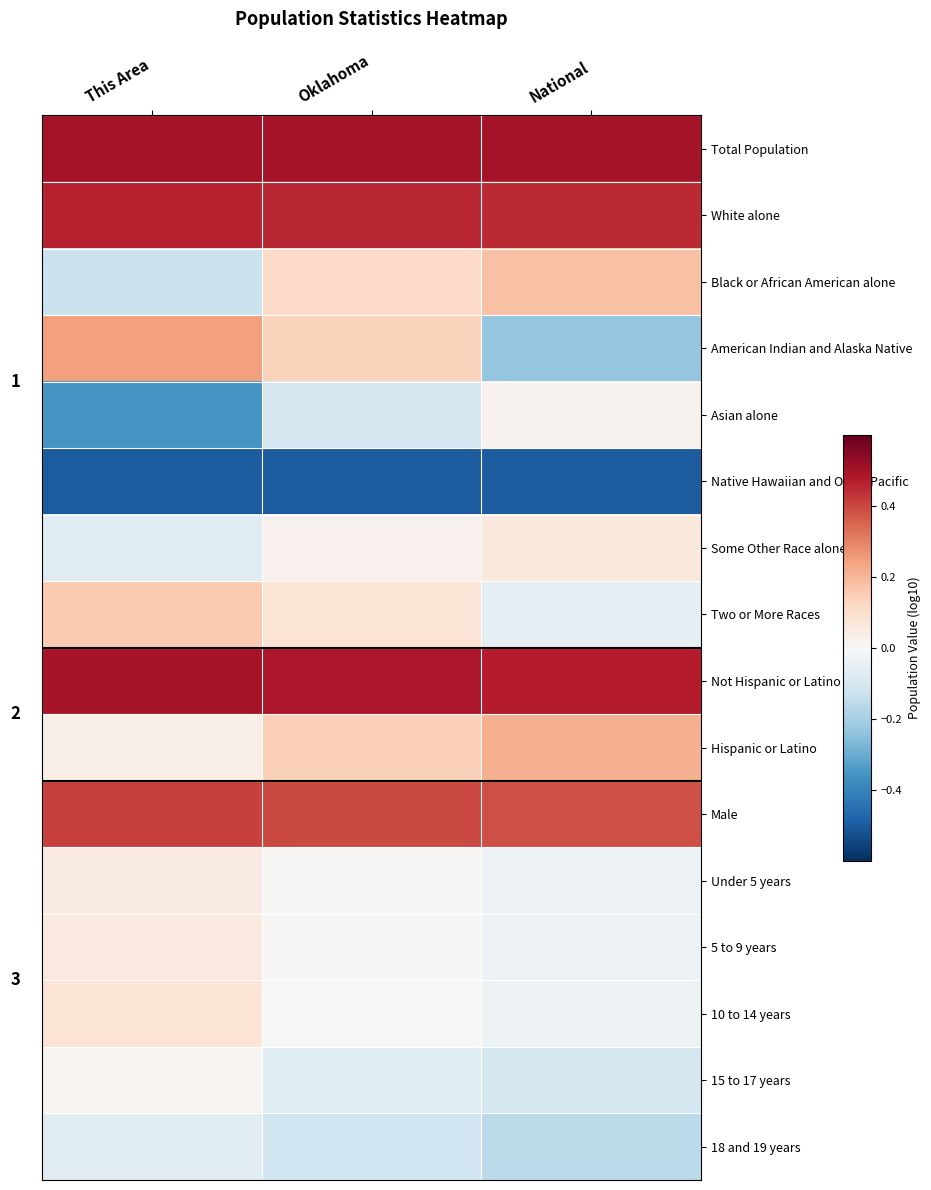

What is the total value across all series at Oklahoma?

1.6